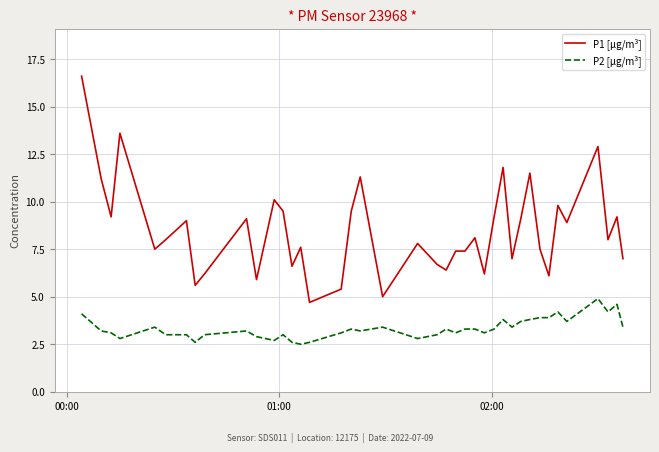

True or false: P2 [µg/m³] and P1 [µg/m³] cross at least once.

False